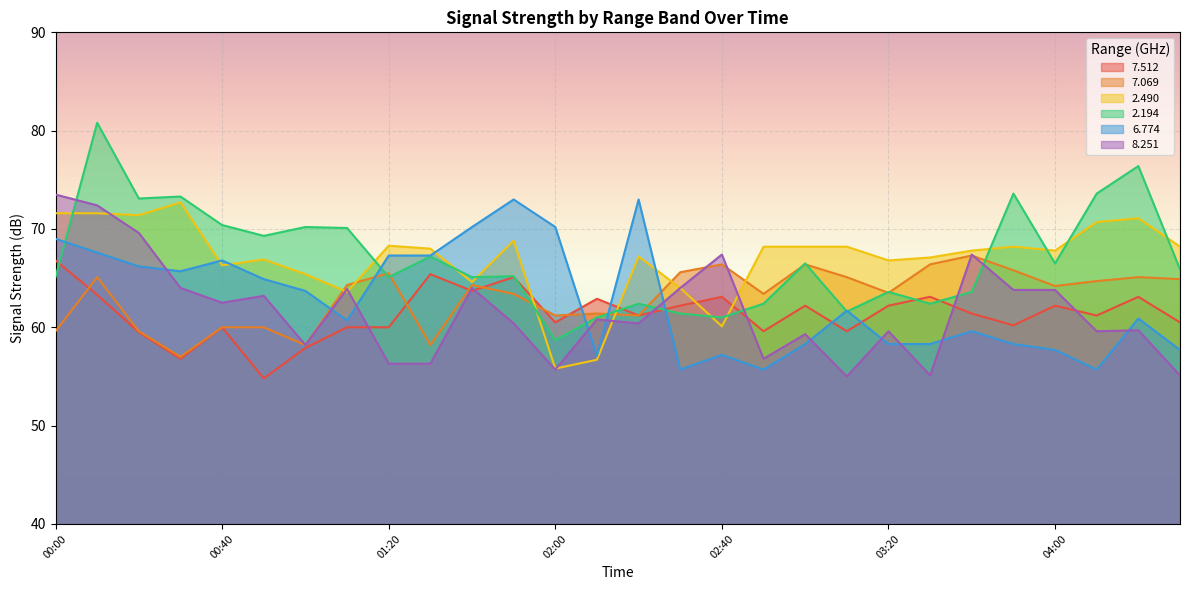

Where does the   7.069 series first go above 64?

00:10